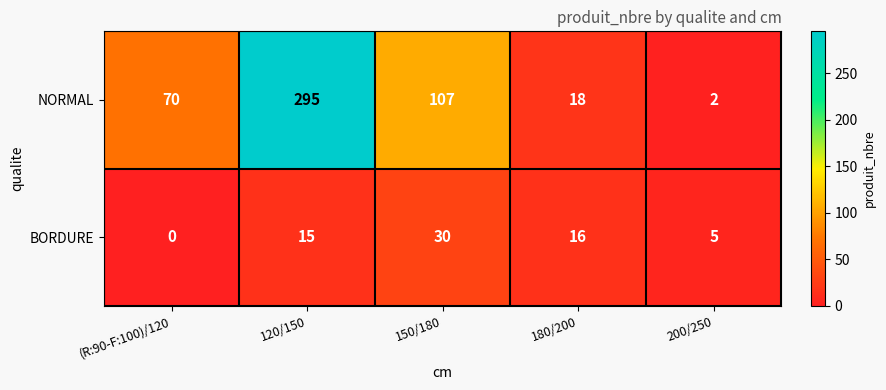

Which series has the largest total across all categories?

NORMAL